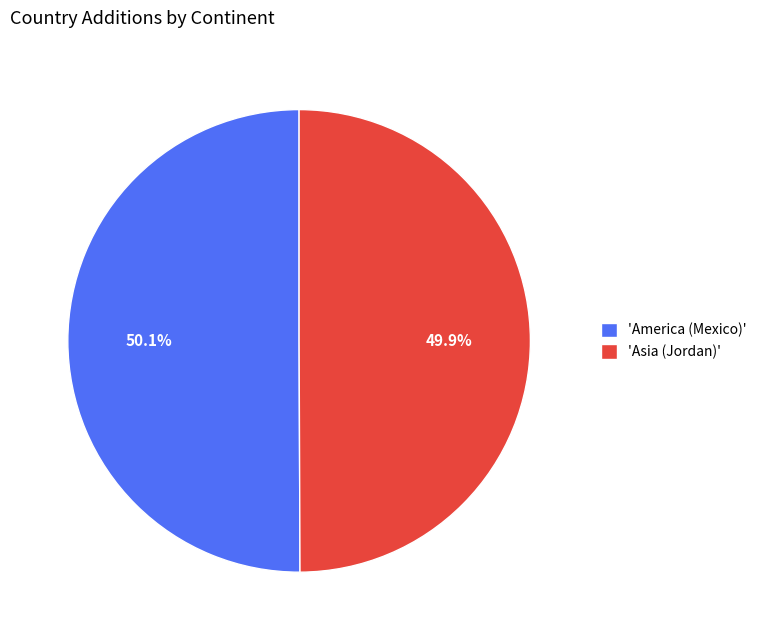

To the nearest percent, what is the average slice percentage?

50%